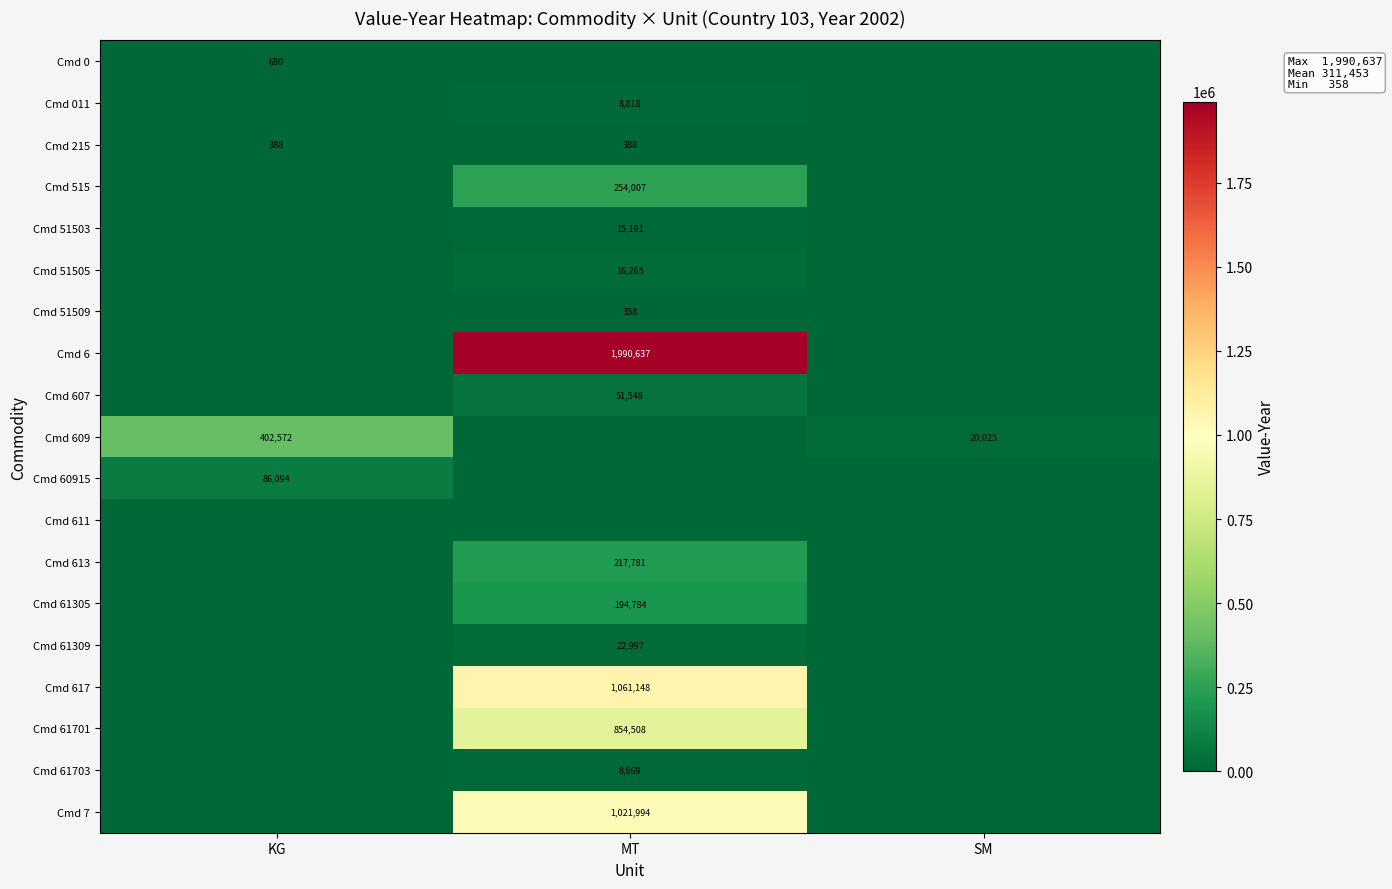

Is it true that Cmd 609 equals 20025 at SM?

True